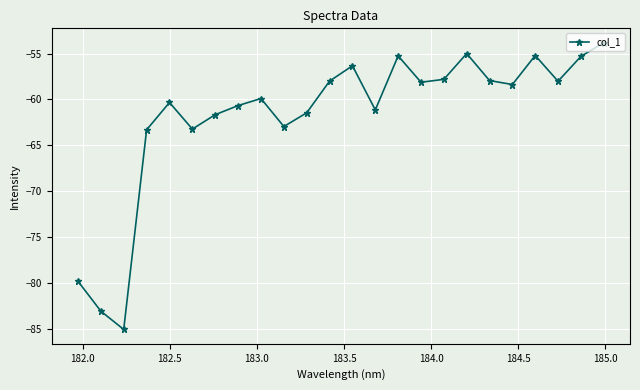

How many interior local peaks (higher than both neighbors) does the data have?

6